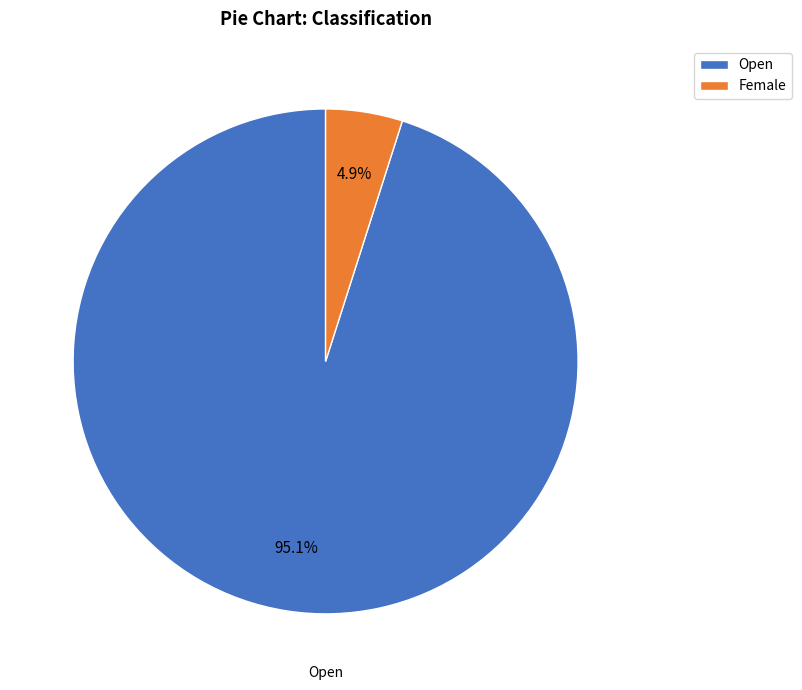

Between Open and Female, which is larger?

Open